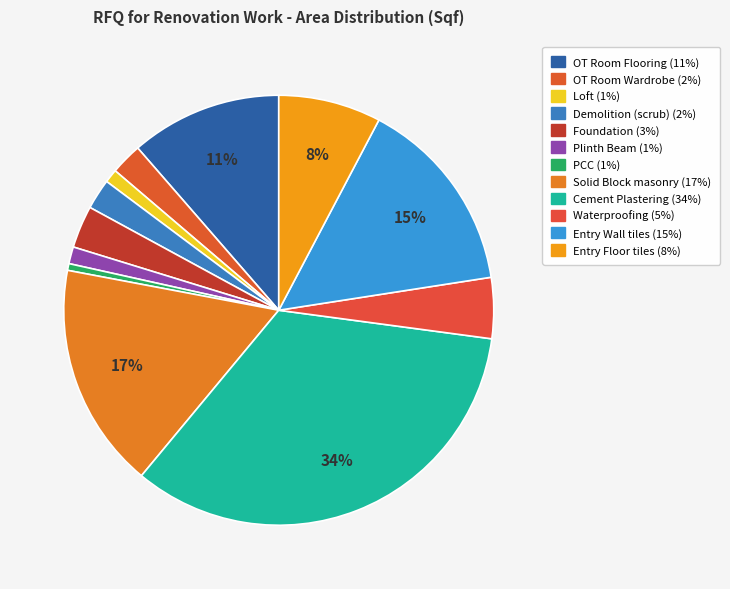

How many segments does this pie chart have?

12